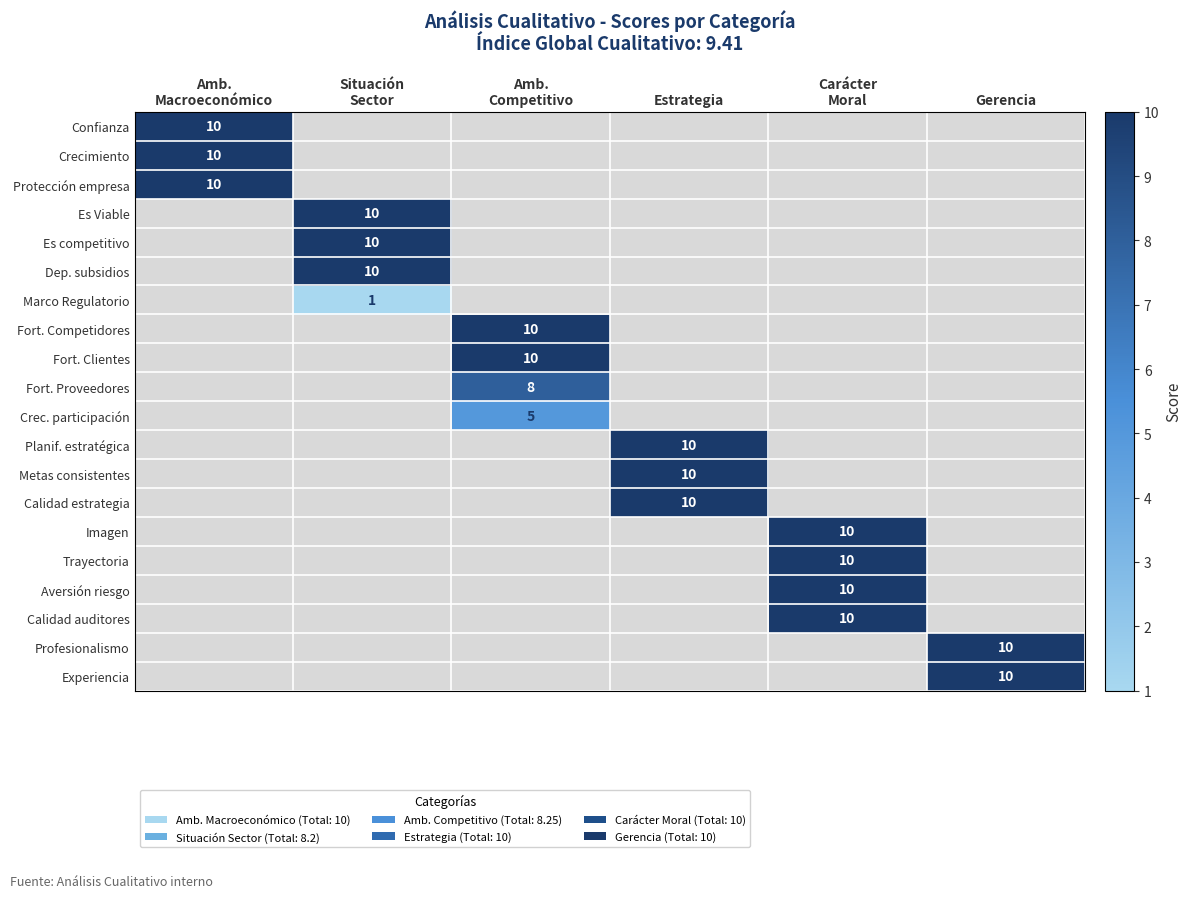

List the series in order of their overall mean, highest first.

Confianza, Crecimiento, Protección empresa, Es Viable, Es competitivo, Dep. subsidios, Marco Regulatorio, Fort. Competidores, Fort. Clientes, Fort. Proveedores, Crec. participación, Planif. estratégica, Metas consistentes, Calidad estrategia, Imagen, Trayectoria, Aversión riesgo, Calidad auditores, Profesionalismo, Experiencia